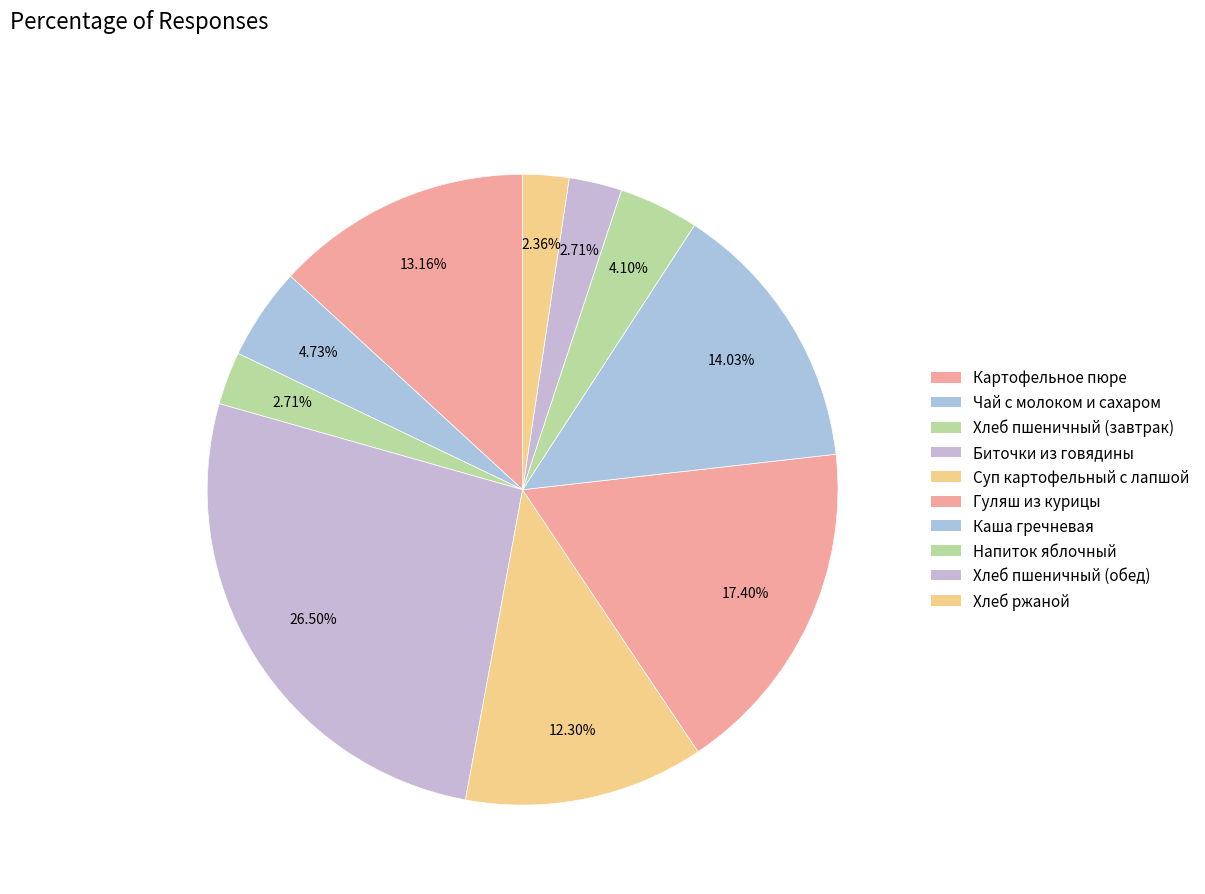

What percentage is the Каша гречневая slice, to the nearest percent?

14%